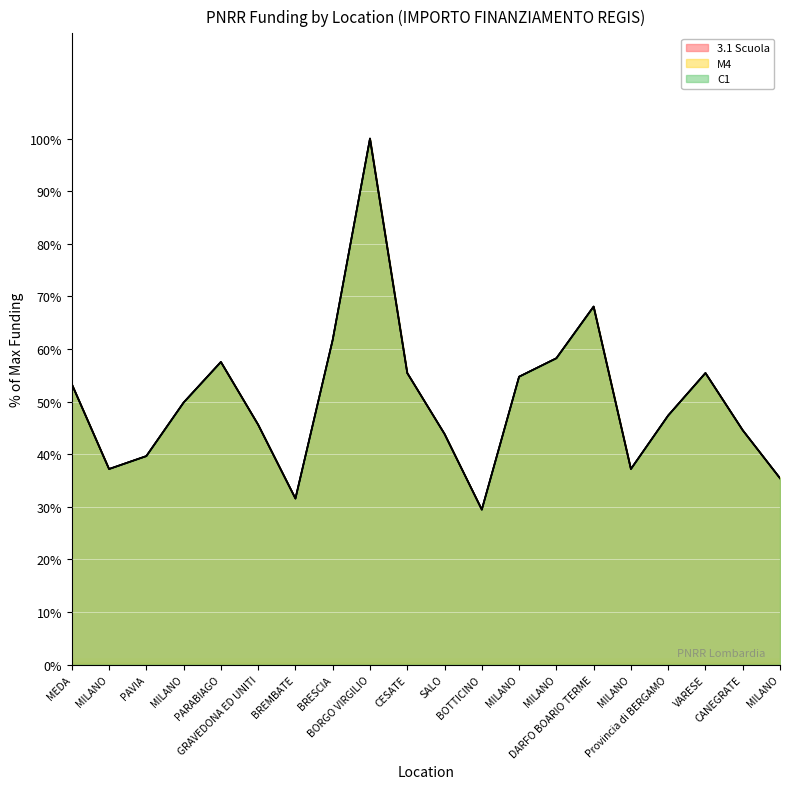

What is the total value across all series at BRESCIA?

185.3